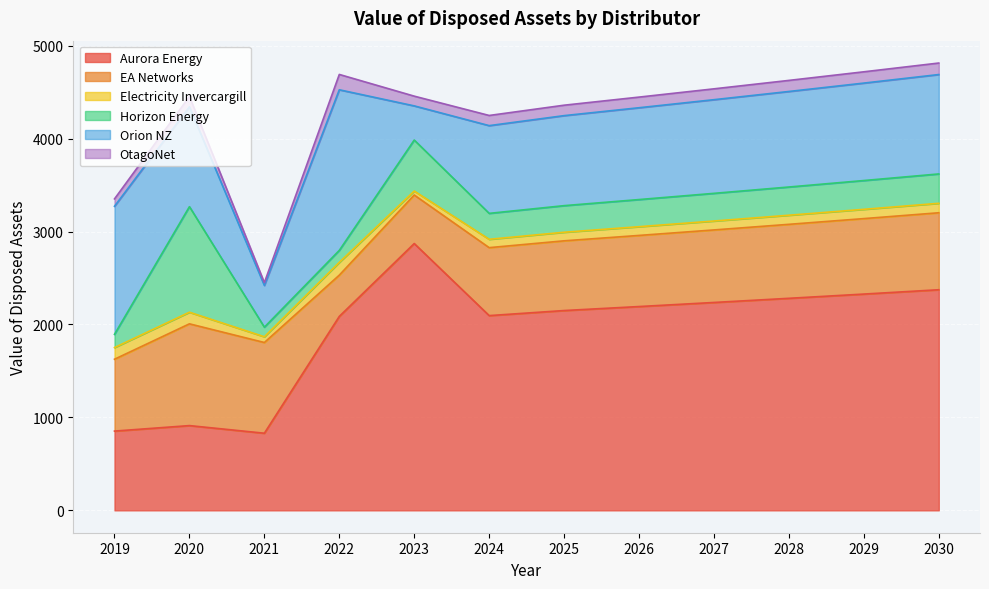

Rank the categories by Aurora Energy value from highest to lowest.

2023, 2030, 2029, 2028, 2027, 2026, 2025, 2024, 2022, 2020, 2019, 2021